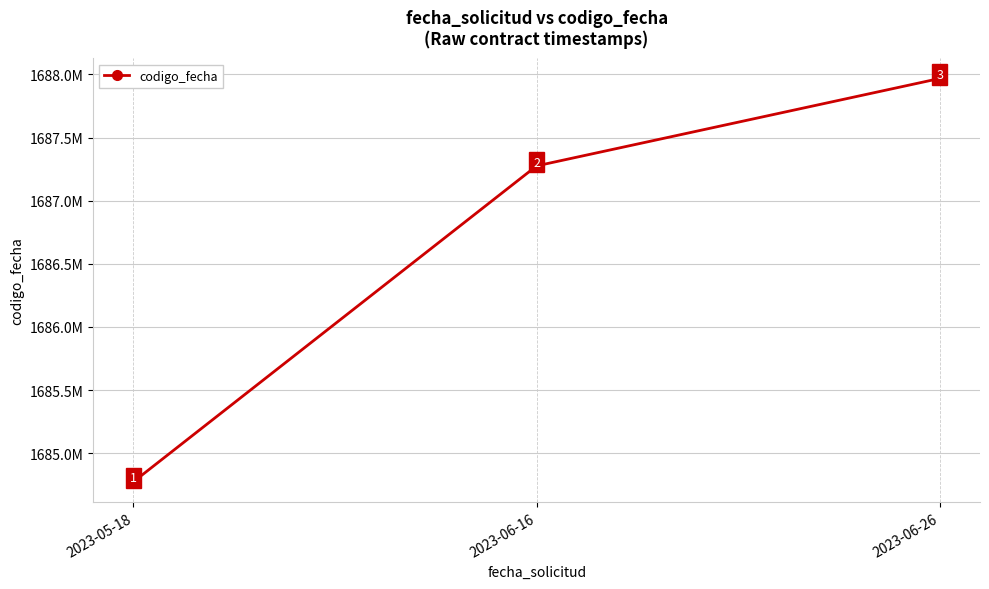

Does the chart have visible grid lines?

Yes